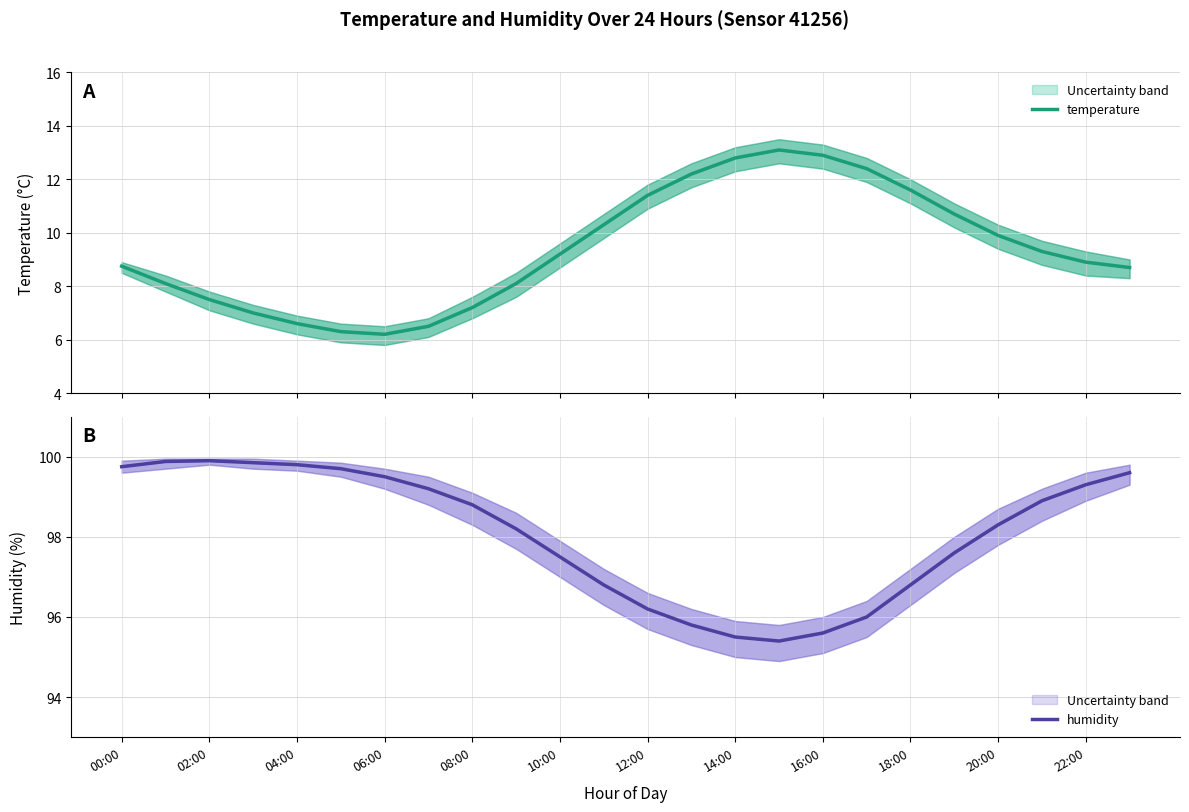

How many lines are shown in the chart?

2